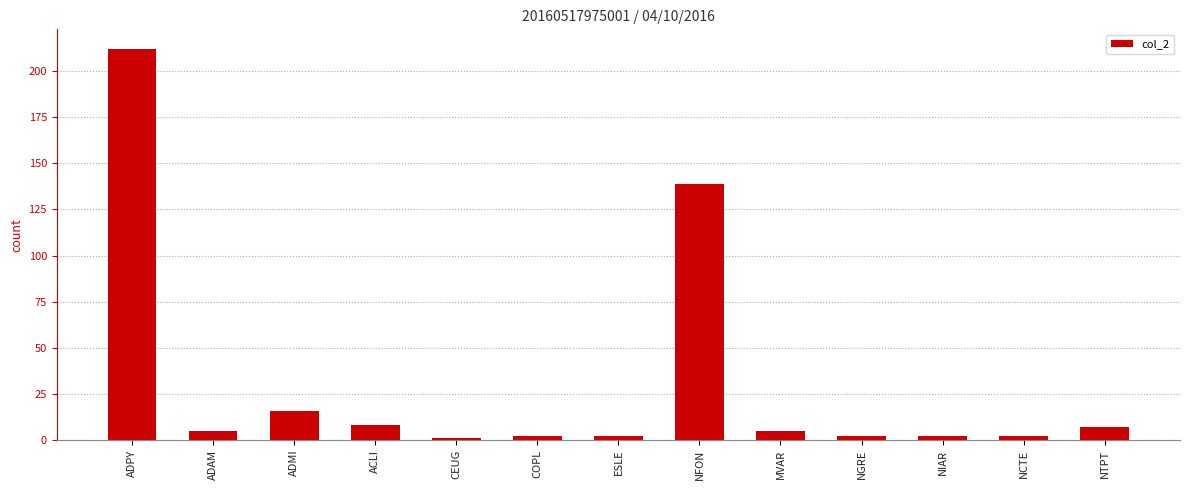

What is the greatest value displayed?

212